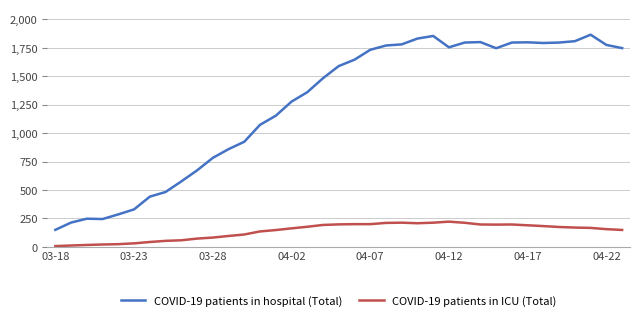

Which series has the largest total across all categories?

COVID-19 patients in hospital (Total)